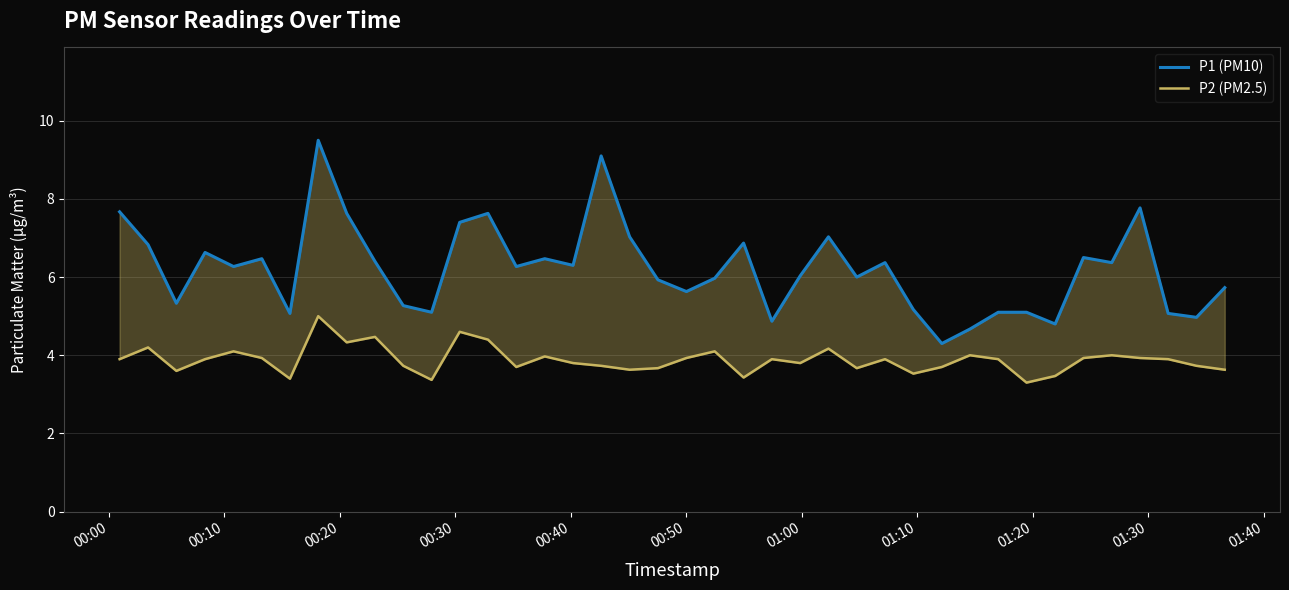

Rank the series by their maximum value, from highest to lowest.

P1 (PM10), P2 (PM2.5)